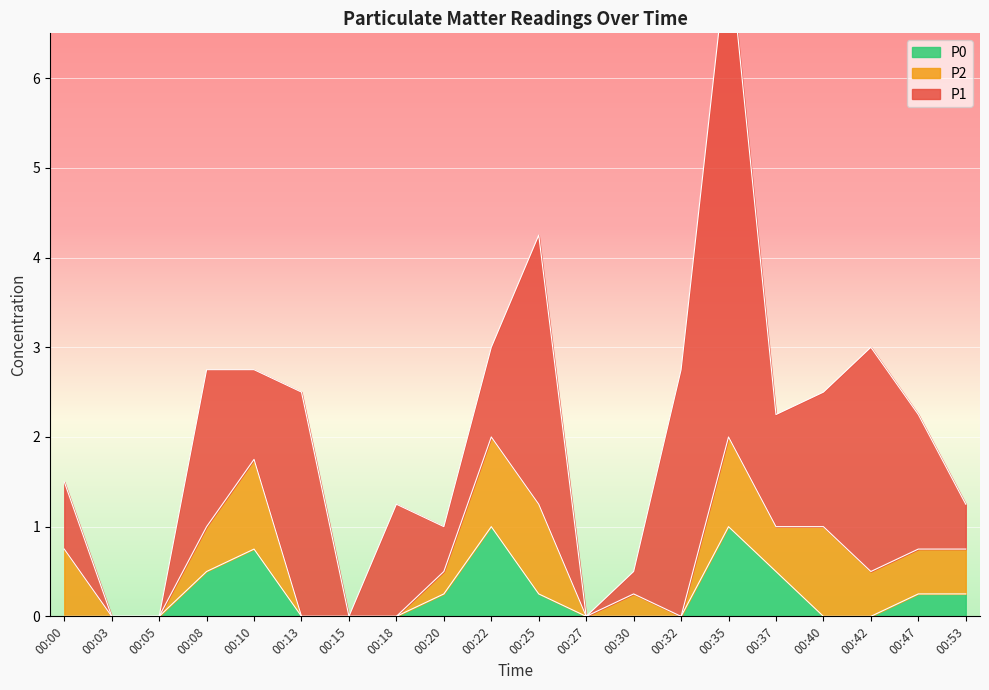

What is the total value across all series at 00:13?

2.5